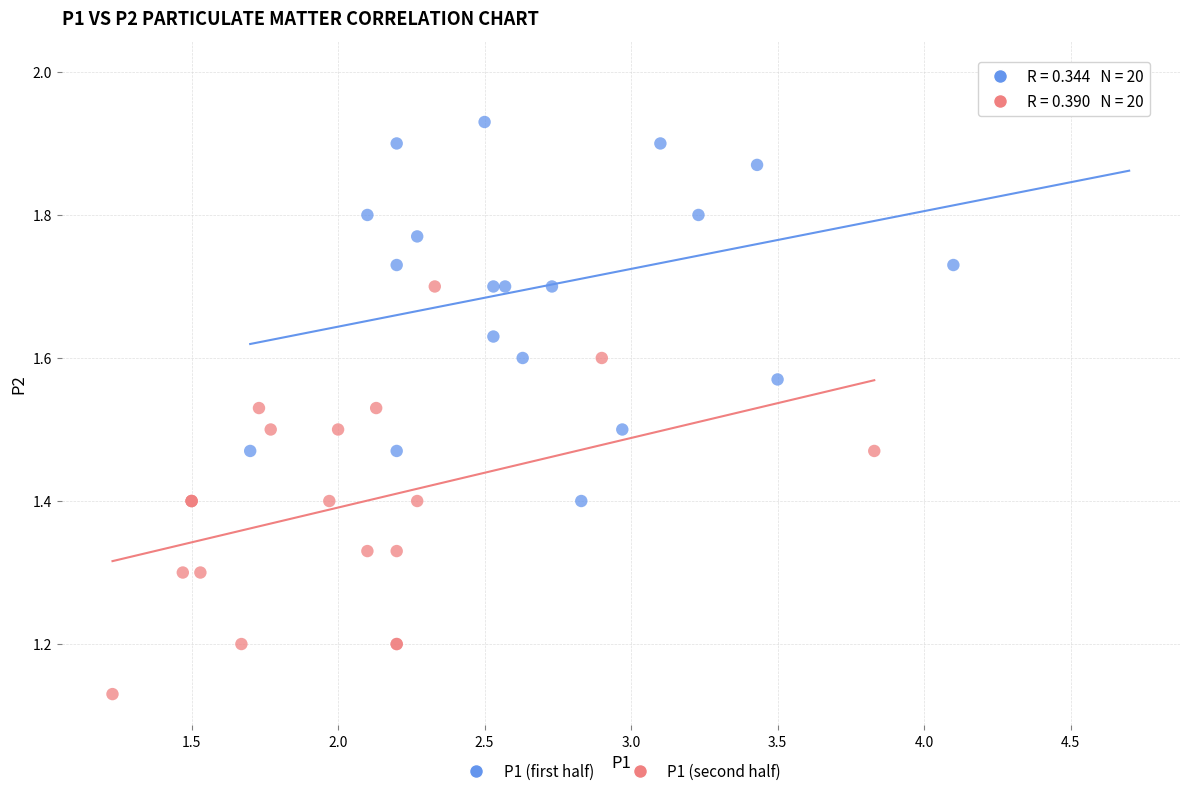

Which series contains the lowest Y value?

P1 (second half)